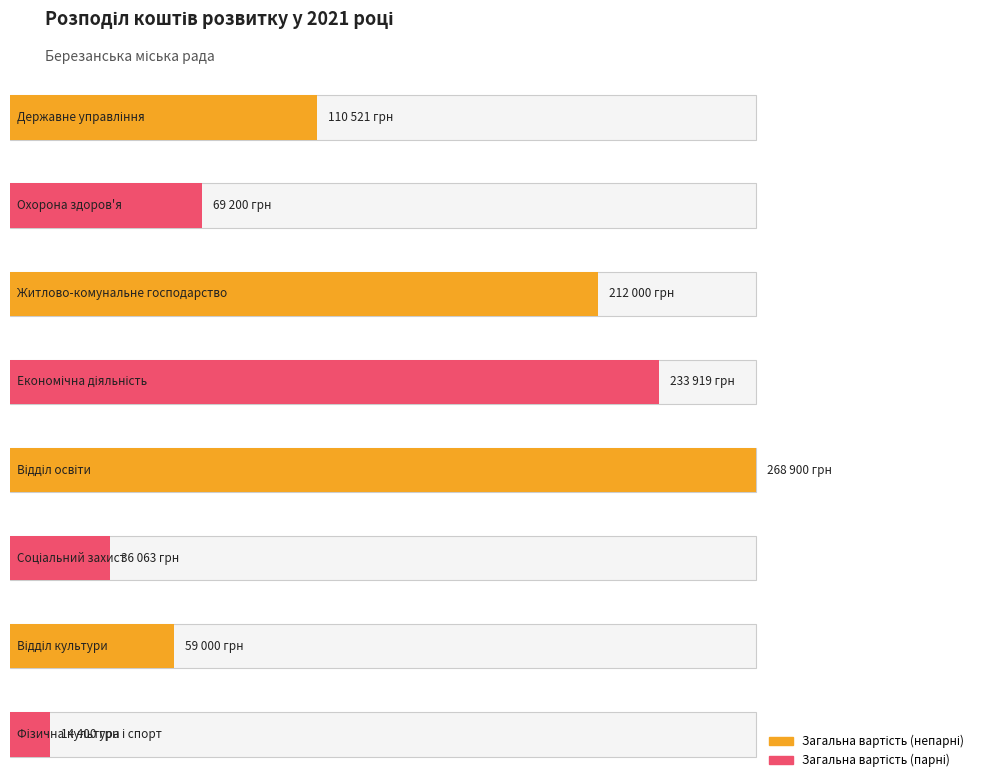

List the labels in order of value, smallest first.

Фізична культура і спорт, Соціальний захист, Відділ культури, Охорона здоров'я, Державне управління, Житлово-комунальне господарство, Економічна діяльність, Відділ освіти